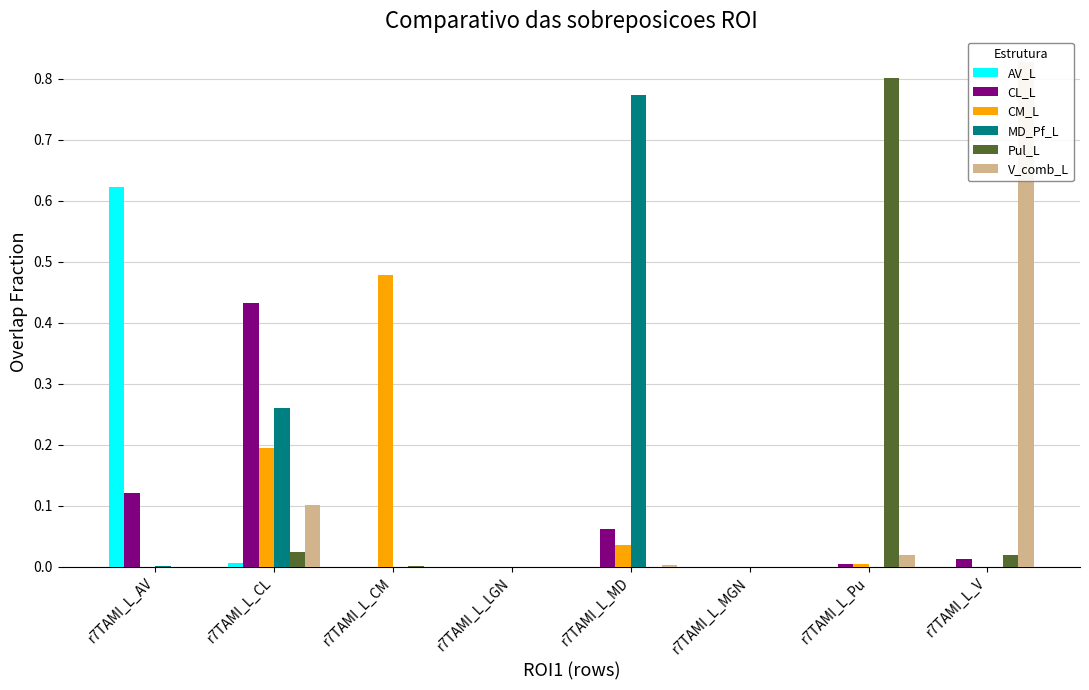

Are the bars grouped side by side (vs. stacked)?

Yes